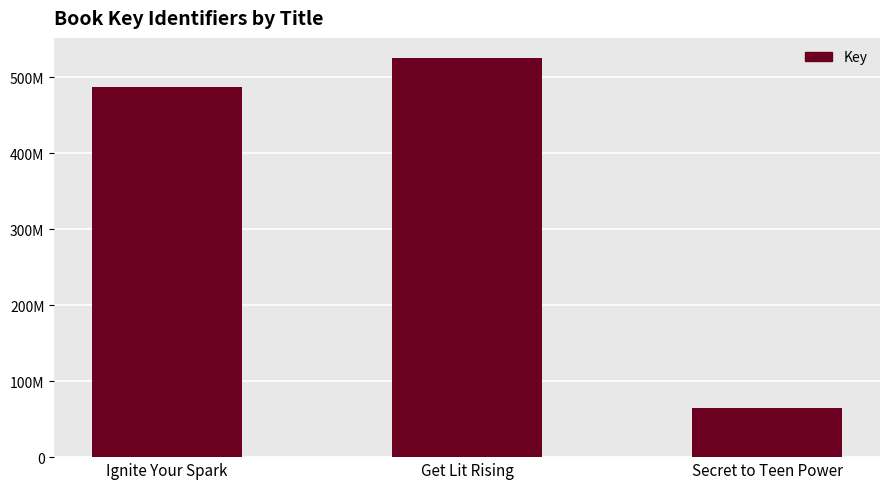

Are the bars horizontal?

No